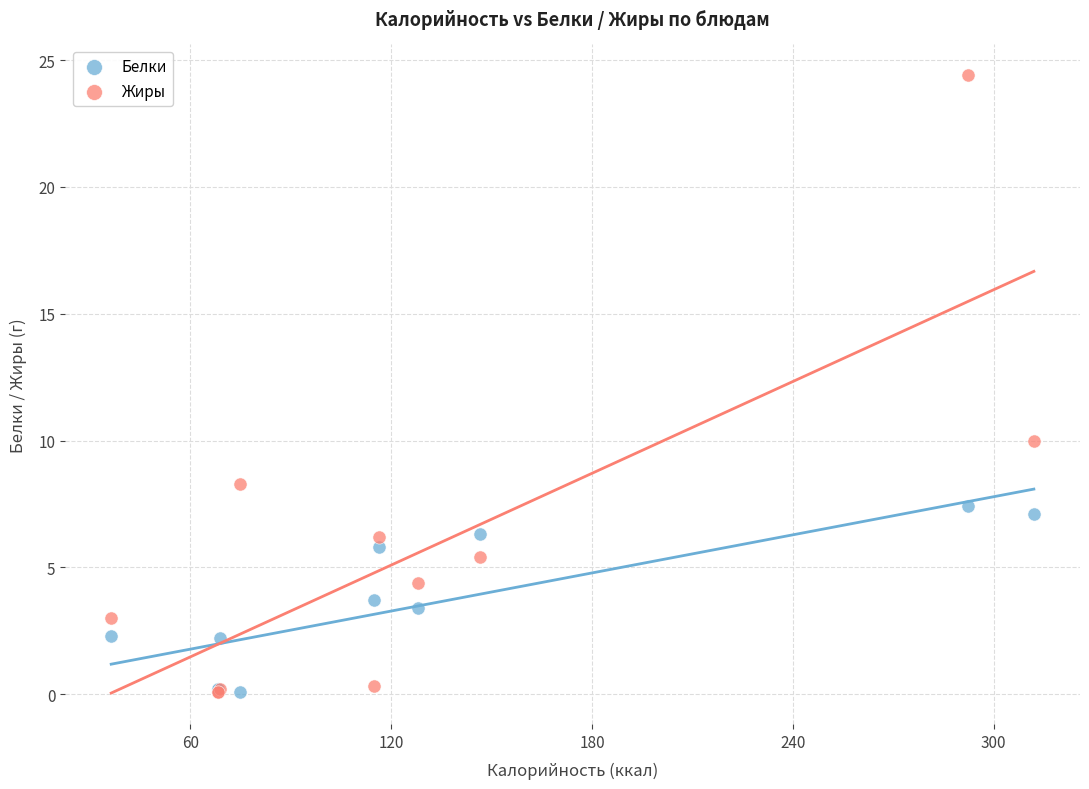

In the Жиры series, what Y value is closest to 12?

10.0